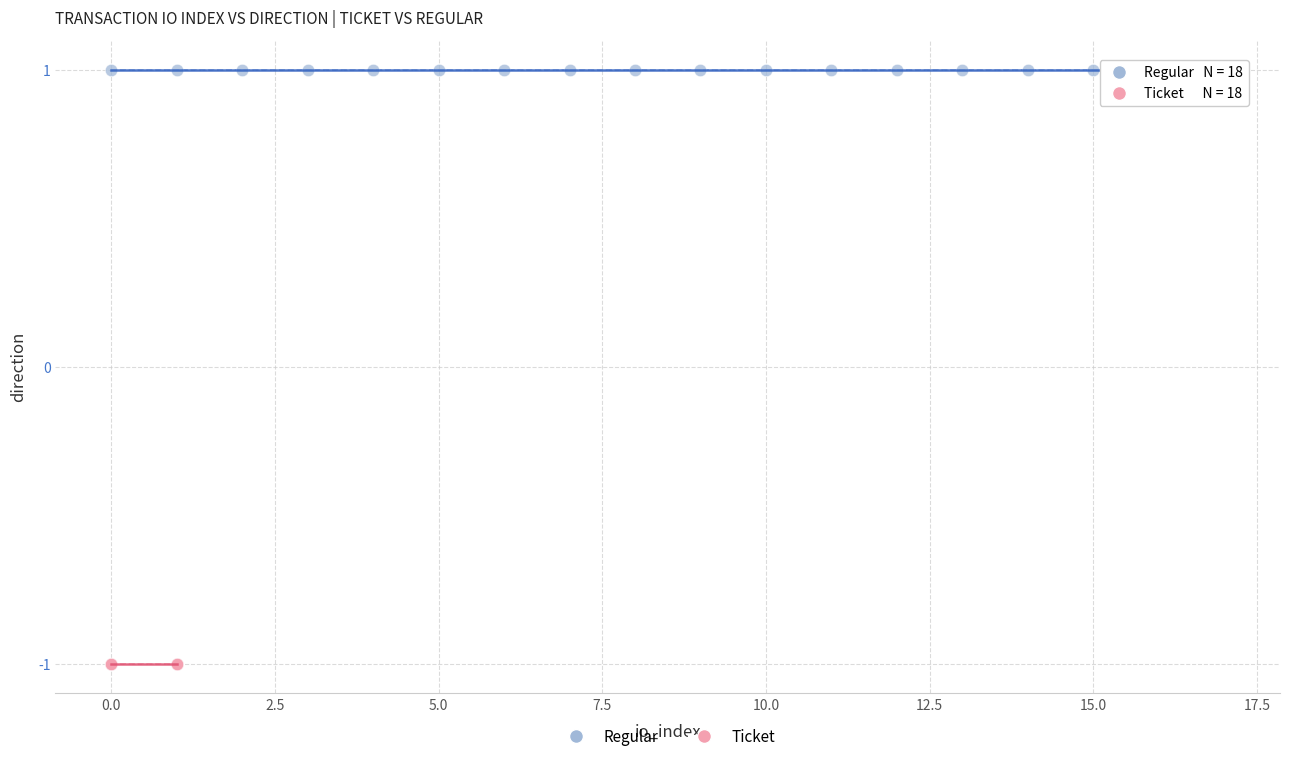

Which series contains the lowest Y value?

Ticket